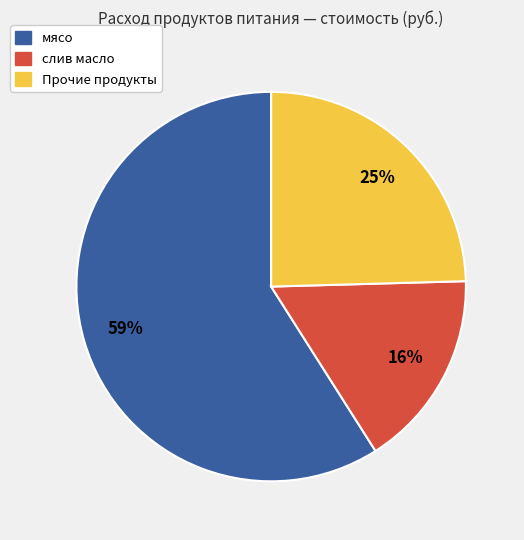

Which category has the smallest portion of the pie?

слив масло